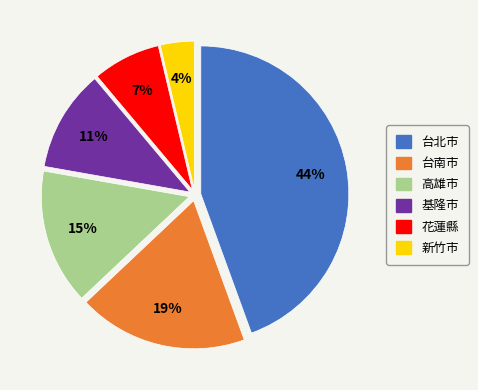

Does 台北市 represent more than half of the total?

No